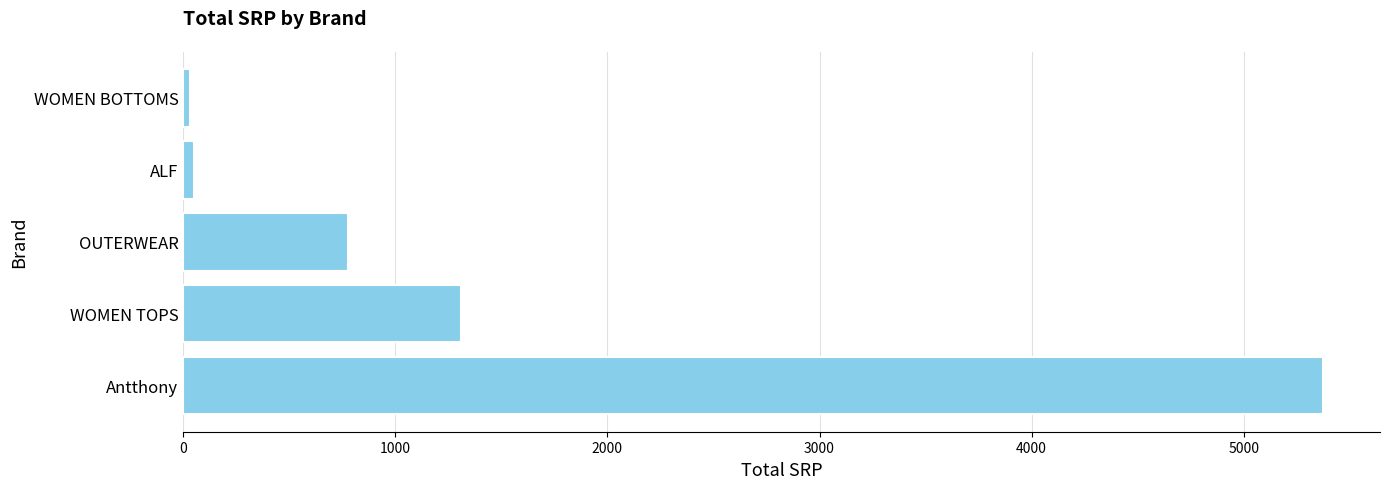

Is it true that the value at OUTERWEAR is 777.0?

True